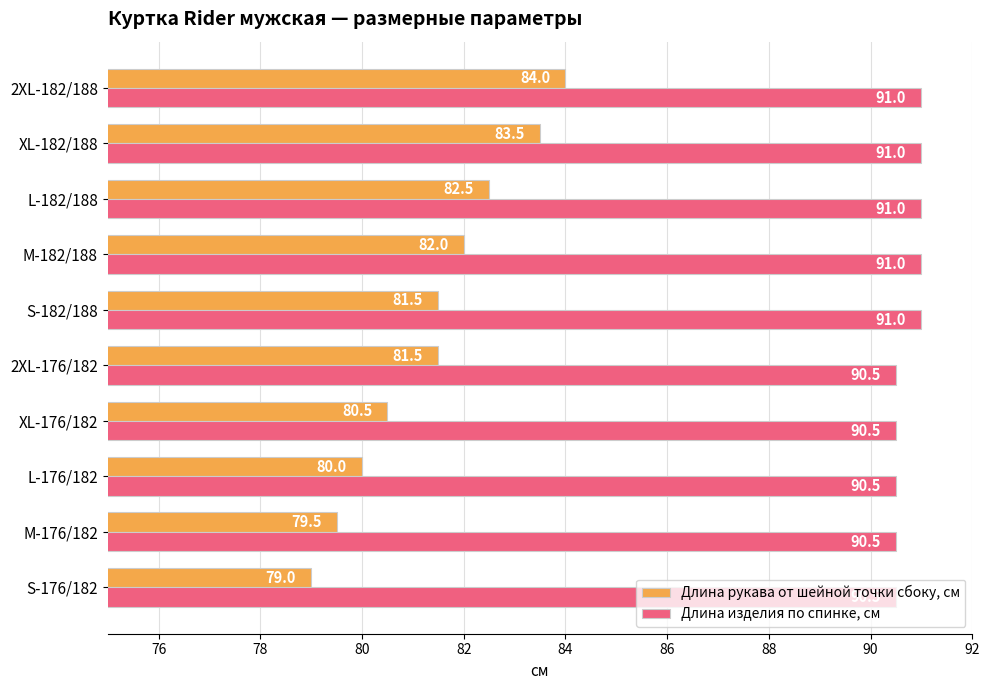

What is the difference between the highest and lowest values at L-176/182?

10.5